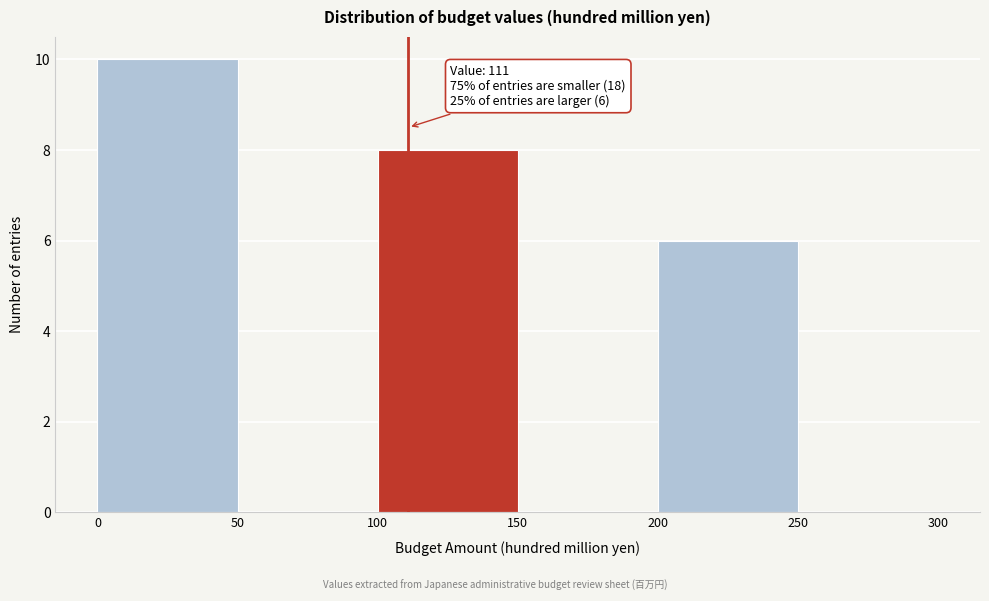

Over which range of the x-axis is the bar tallest?

0 to 50